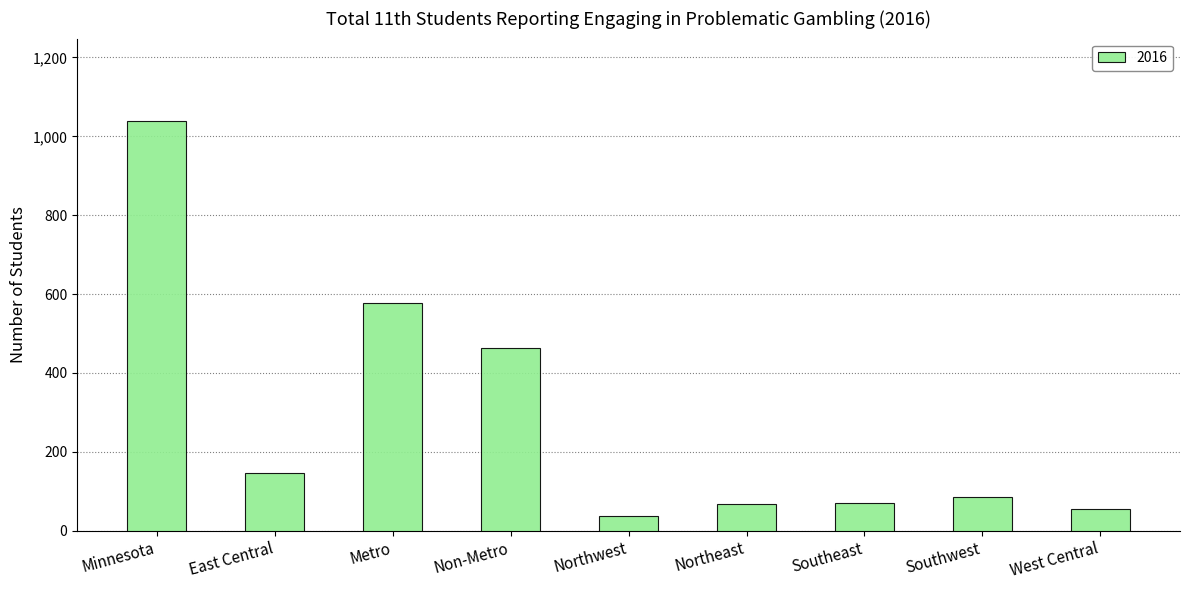

How many values are below 84?

4